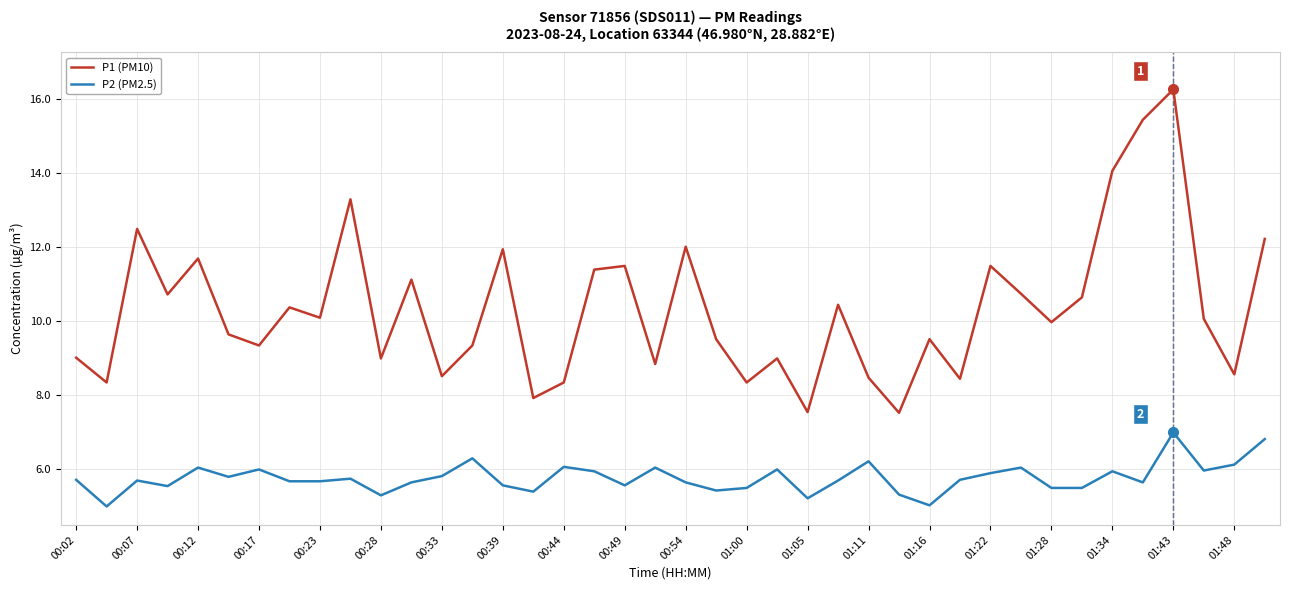

Which series has the widest spread of values?

P1 (PM10)